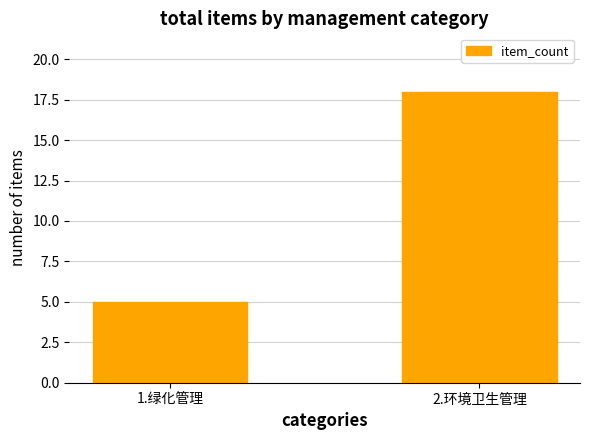

What position from the right is 1.绿化管理?

2